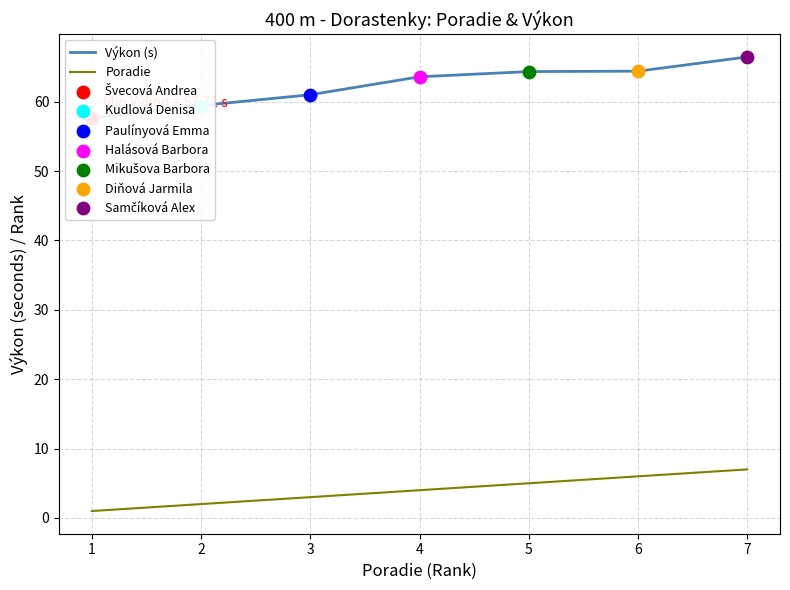

Which series has the largest Y range (max minus min)?

Výkon (s)